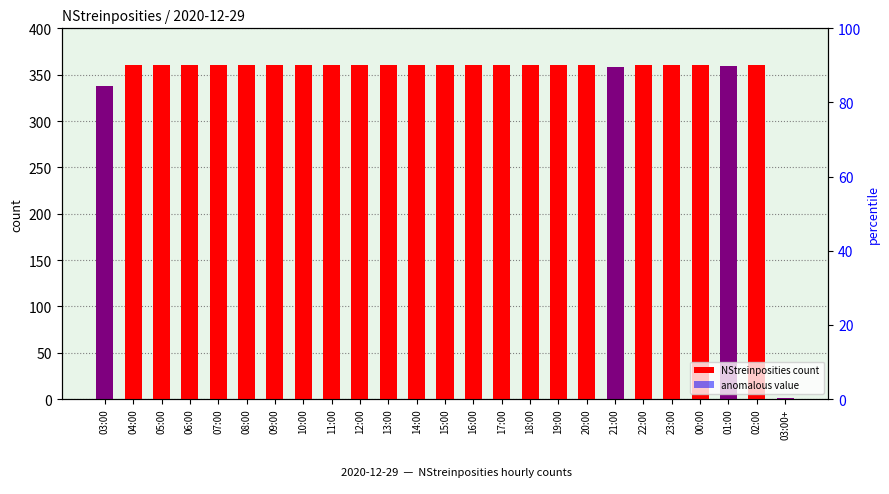

What is the difference between the second highest and minimum values?

359